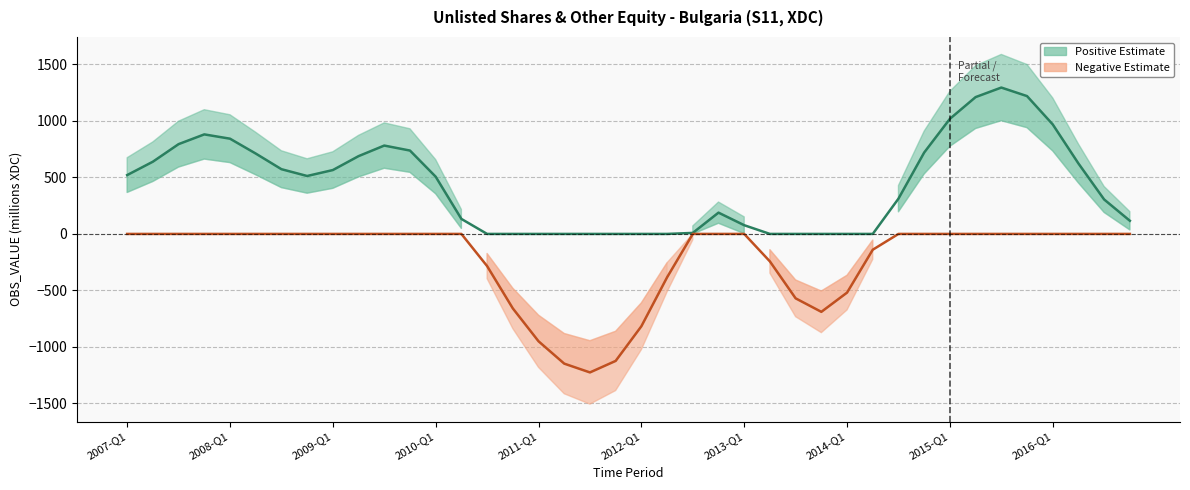

True or false: OBS_VALUE (positive) and OBS_VALUE (negative) cross at least once.

False